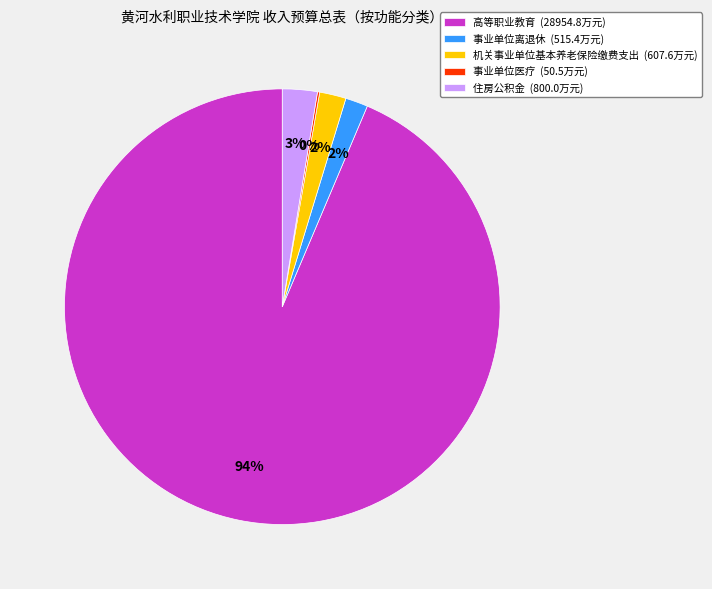

What is the majority slice?

高等职业教育